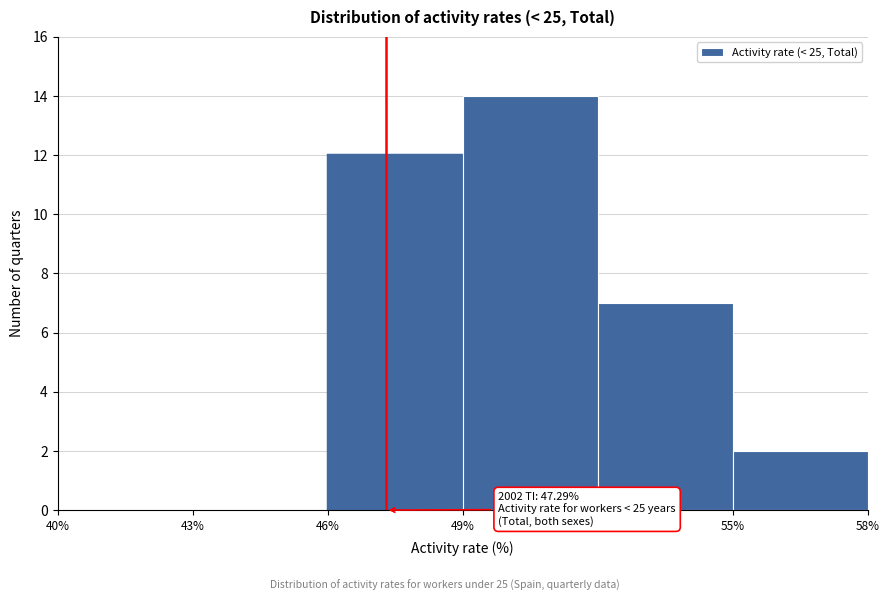

Over which range of the x-axis is the bar tallest?

49% to 52%